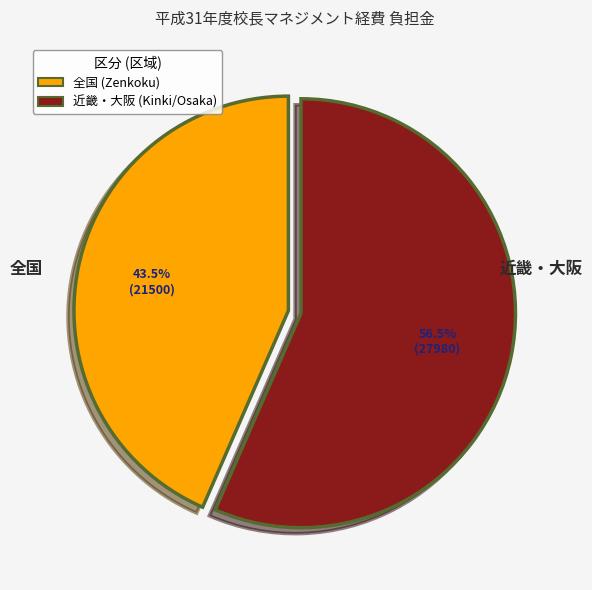

Does any single category account for the majority?

Yes